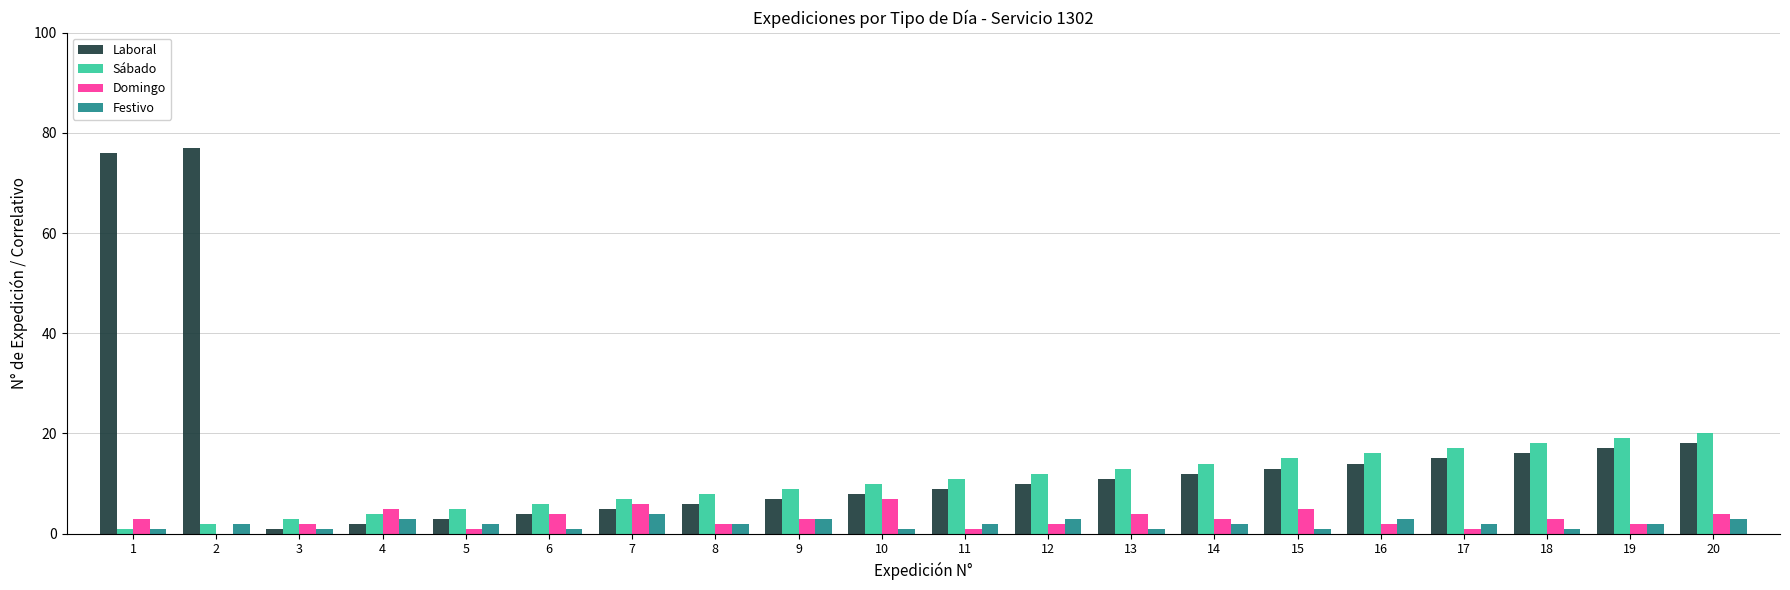

Is the value of Festivo at 8 greater than the value of Sábado at 19?

No